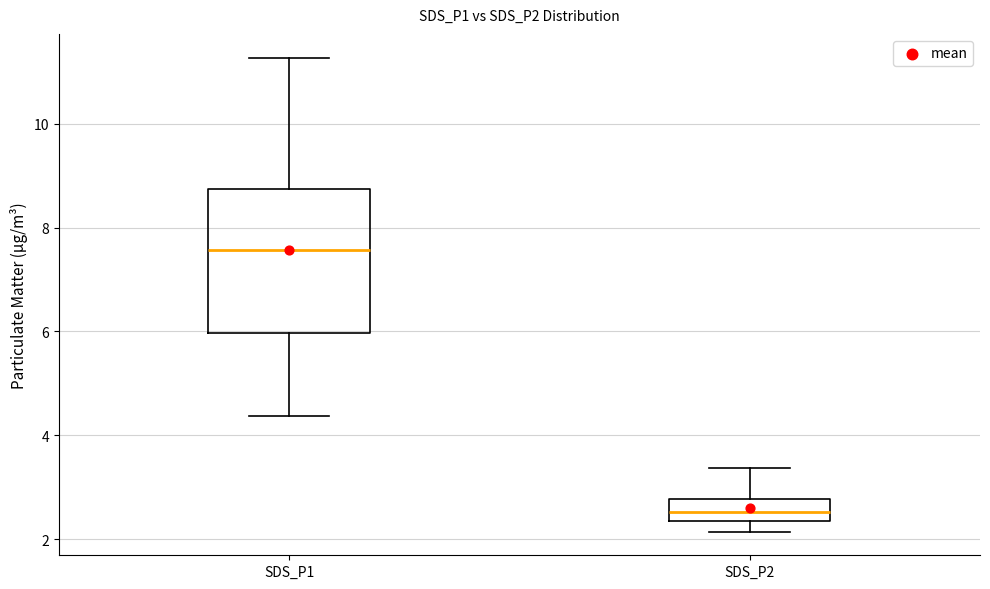

Where is the lower edge of the box for SDS_P2 on the y-axis? The values are not printed on the chart, so give them approximately, as read against the axis.

2.4